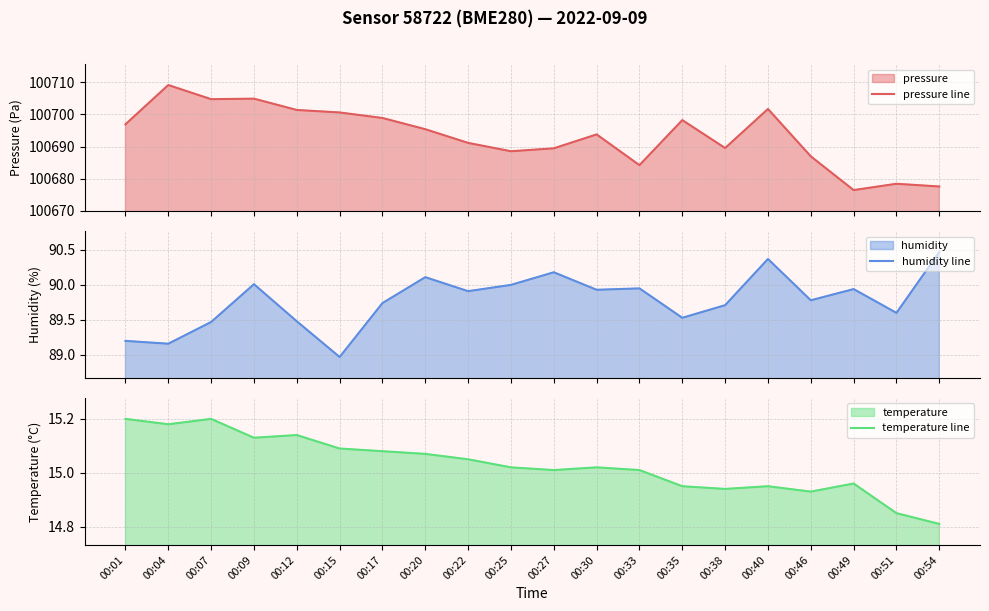

Does the chart have visible grid lines?

Yes